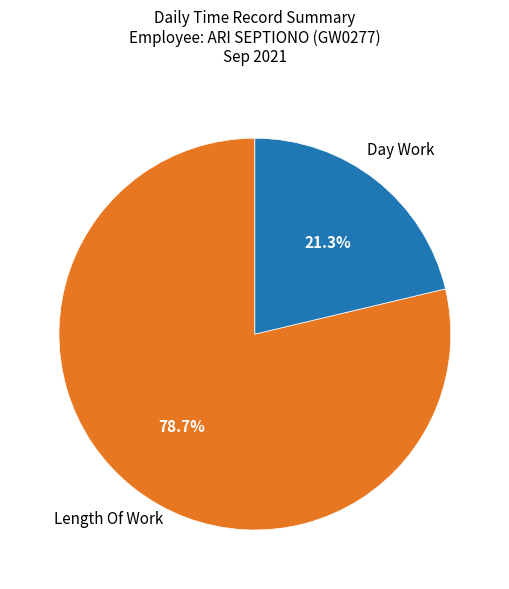

Is there a majority slice in this chart?

Yes